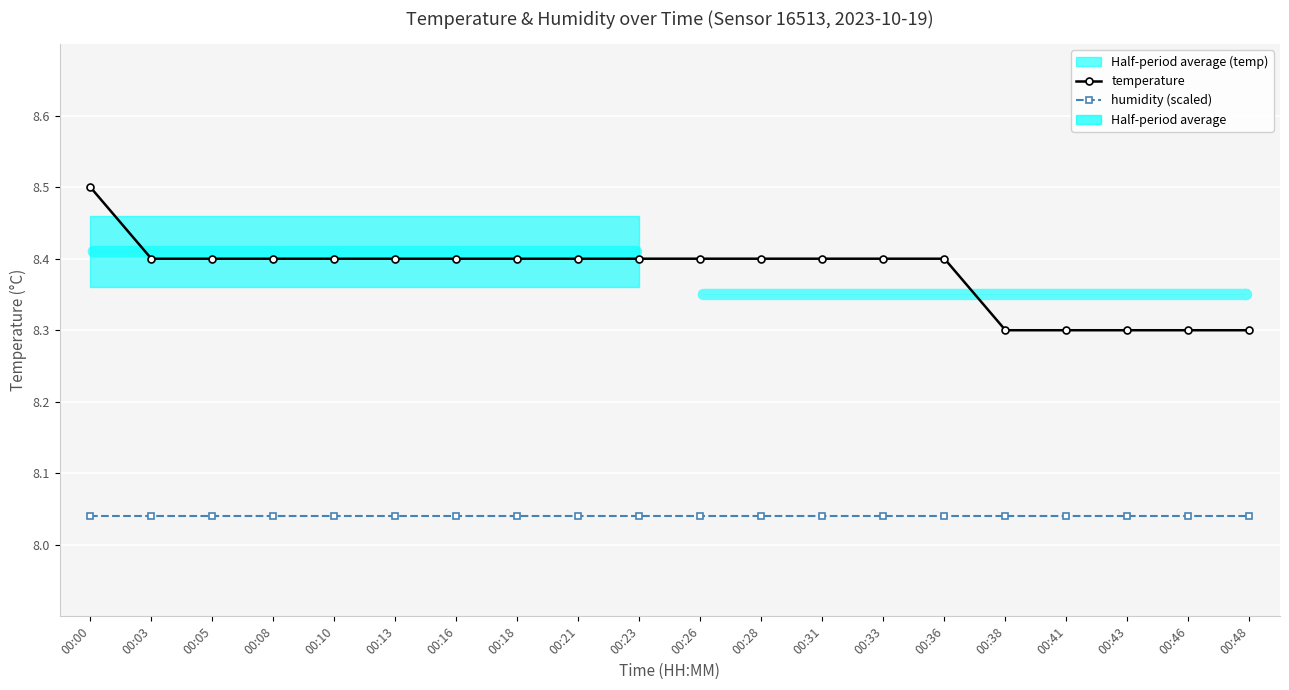

Which series changed the most between 00:26 and 00:48?

temperature